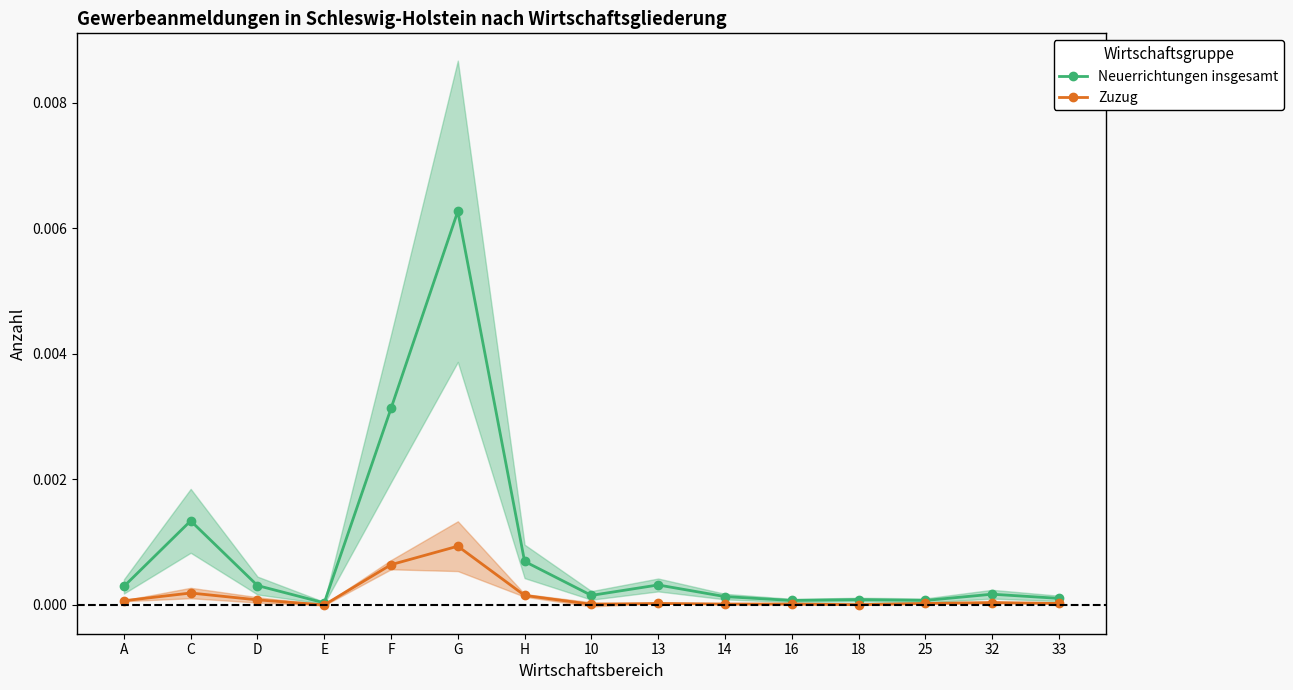

List the series in order of their peak value, highest first.

Neuerrichtungen insgesamt, Zuzug